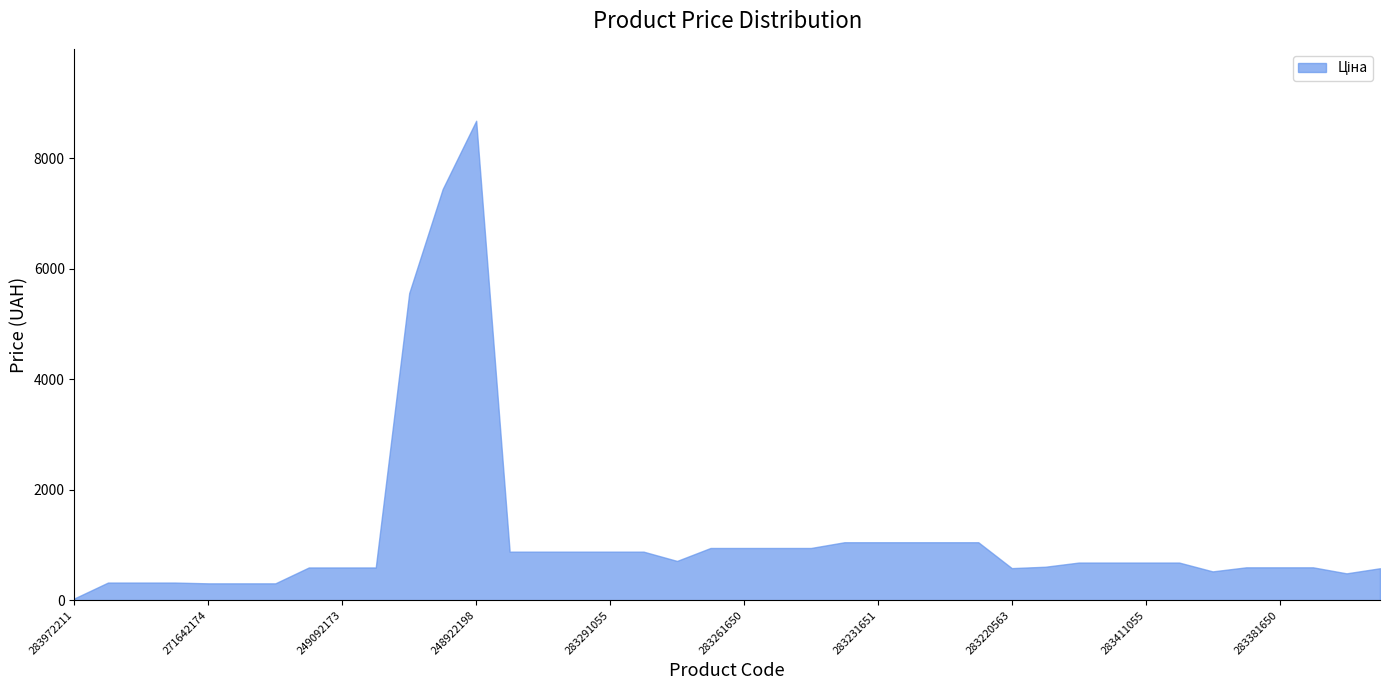

Rank the categories by value from highest to lowest.

248922198, 284392211, 10832185, 283231856, 283231651, 283231650, 283231055, 283231052, 283261651, 283261650, 283261055, 283261052, 283291856, 283291651, 283291650, 283291055, 283291052, 283280563, 283411651, 283411650, 283411055, 283411052, 281731856, 283381651, 283381650, 283381052, 249092174, 249092173, 249092172, 283220563, 283351650, 283400563, 283370563, 271652174, 271652173, 271652172, 271642174, 271642173, 271642172, 283972211